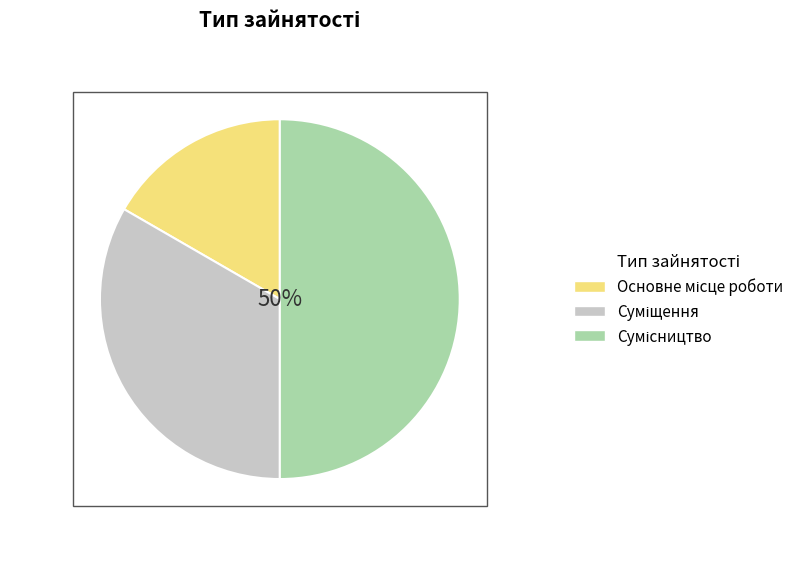

How many segments does this pie chart have?

3